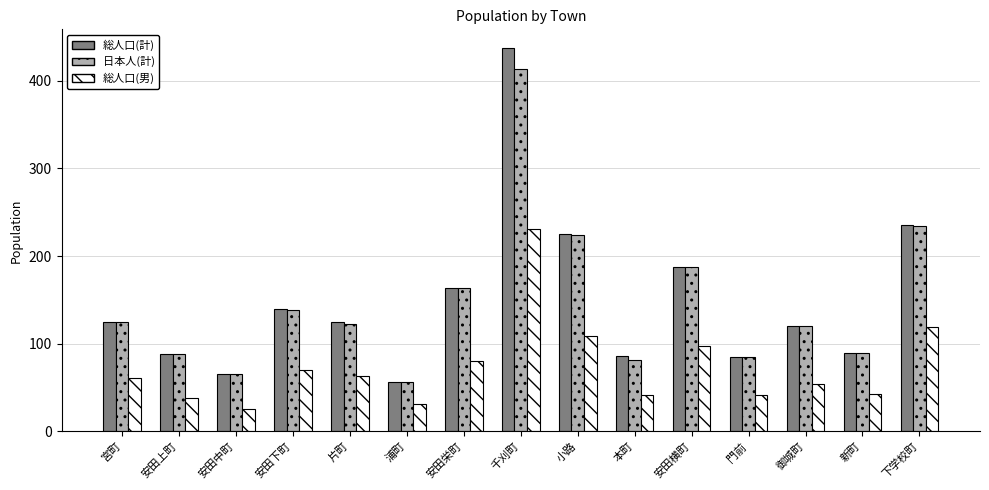

What is the value of the 総人口(男) bar at the 13th from the left?

54